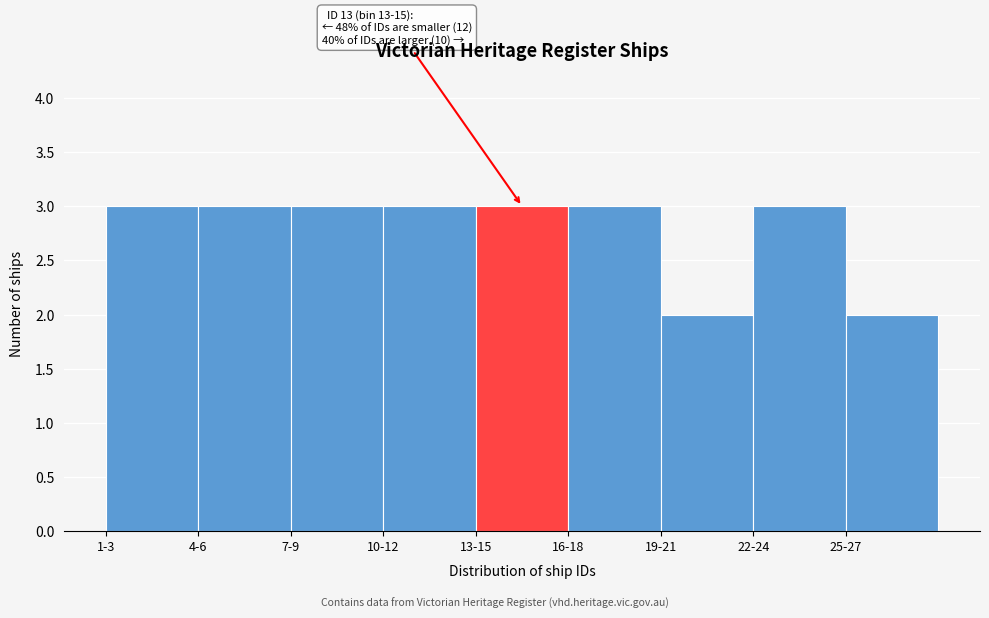

Reading left to right, what are all the values shown in this chart?

3	3	3	3	3	3	2	3	2